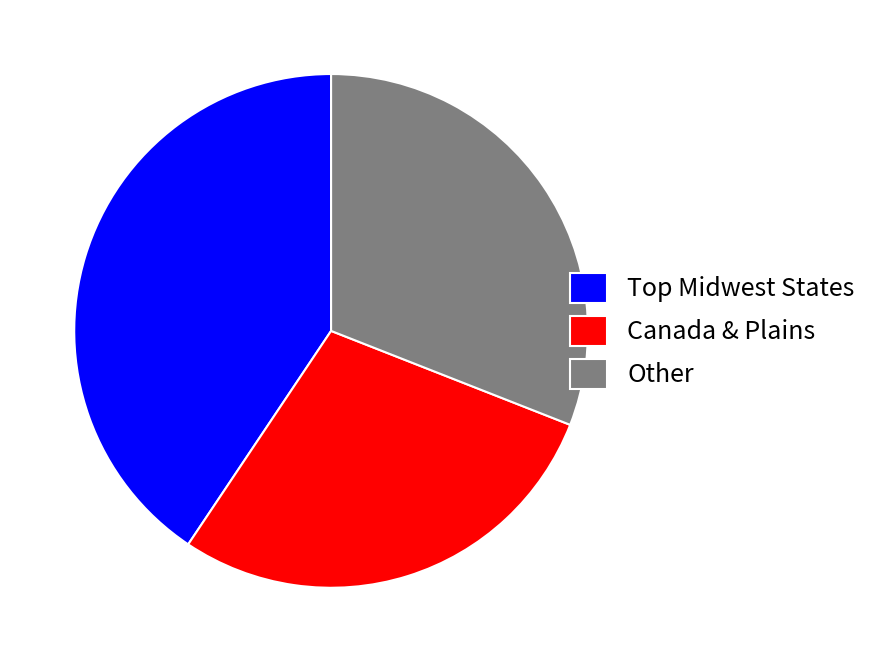

What is the ratio of the value at Other to the value at Canada & Plains?

1.1